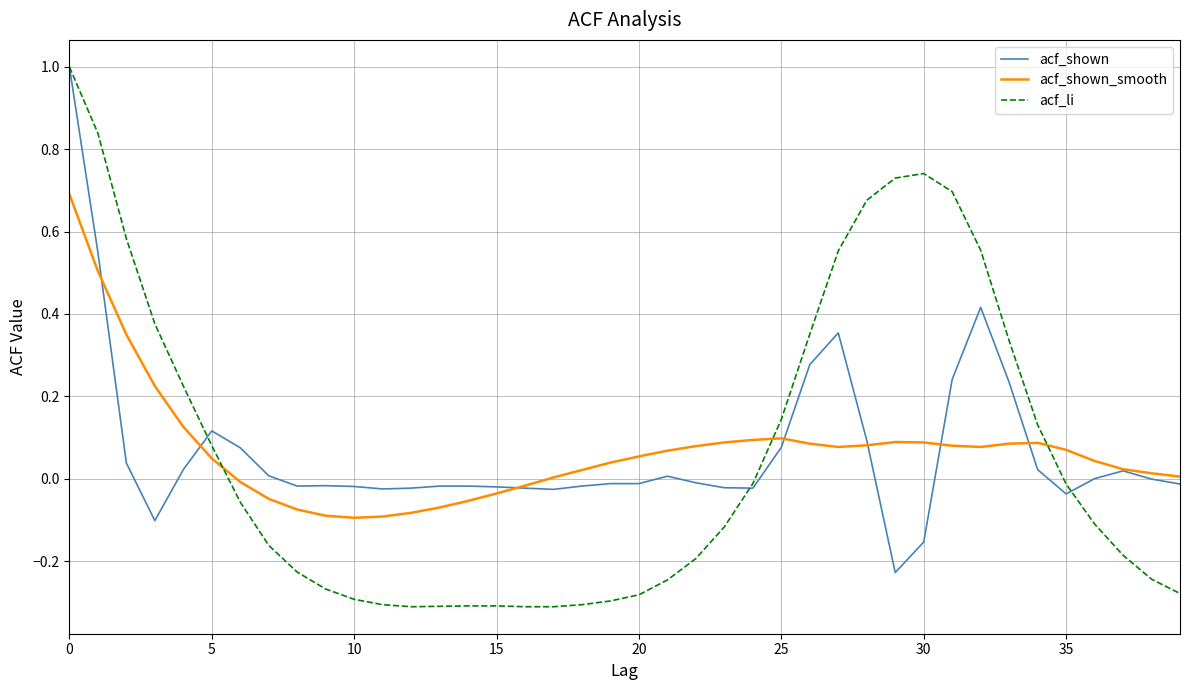

What are all the series names shown in the legend?

acf_shown, acf_shown_smooth, acf_li